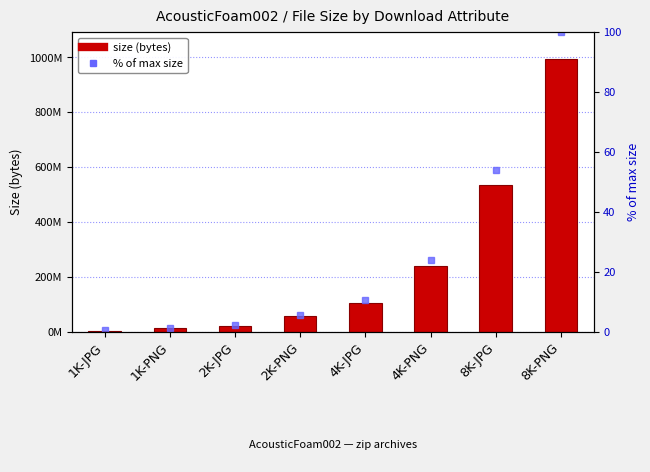

What is the sum of all size values?

1974777024.0